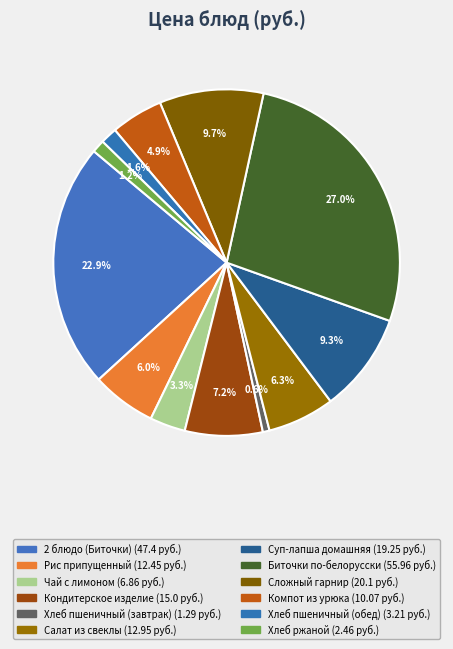

Does any single category account for the majority?

No